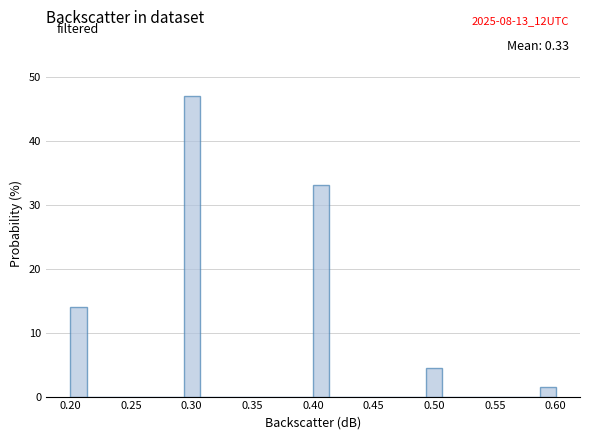

Read against the x-axis, roughly where is the centre of the tallest bar?

0.300